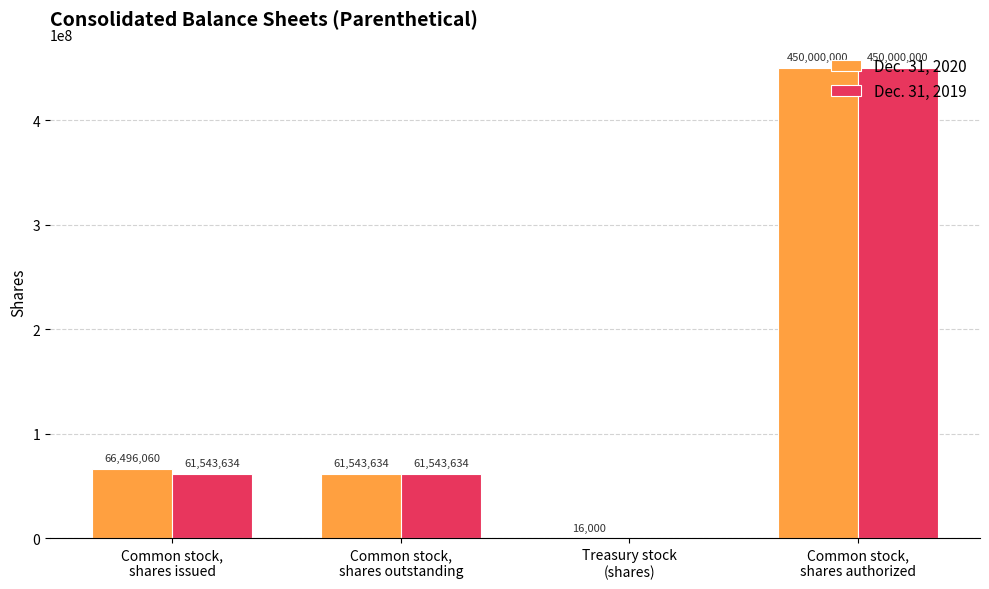

Which series changed the most between Common stock,
shares issued and Treasury stock
(shares)?

Dec. 31, 2020